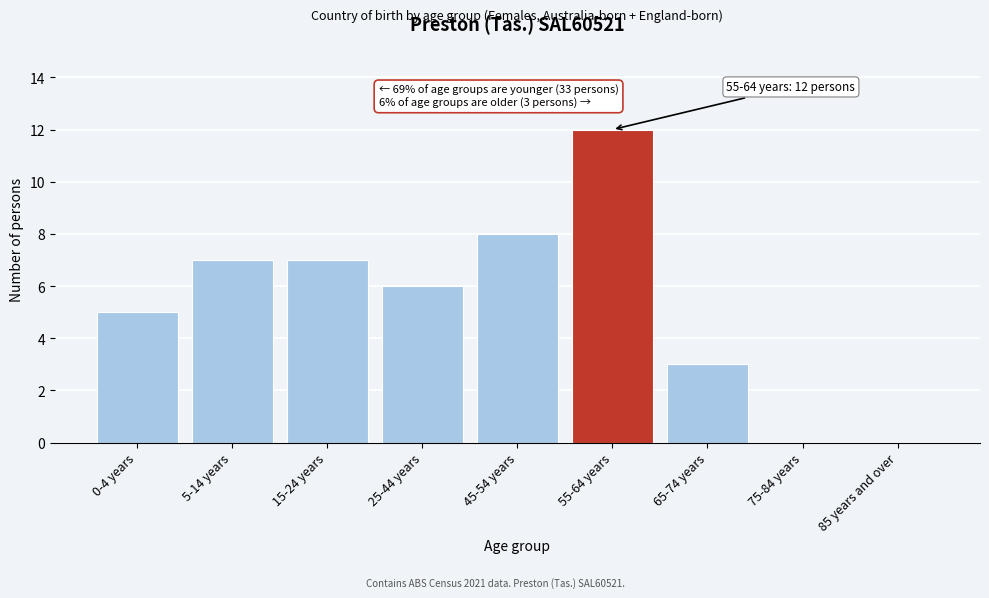

Reading left to right, transcribe all the data shown in this chart.

0-4 years=5	5-14 years=7	15-24 years=7	25-44 years=6	45-54 years=8	55-64 years=12	65-74 years=3	75-84 years=0	85 years and over=0